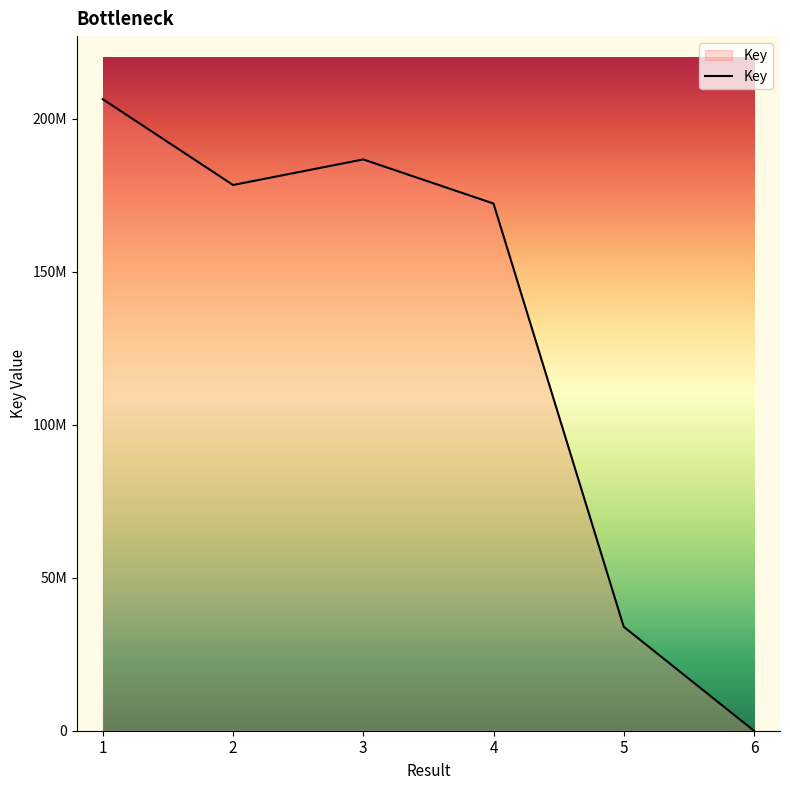

What is the greatest value displayed?

206350262